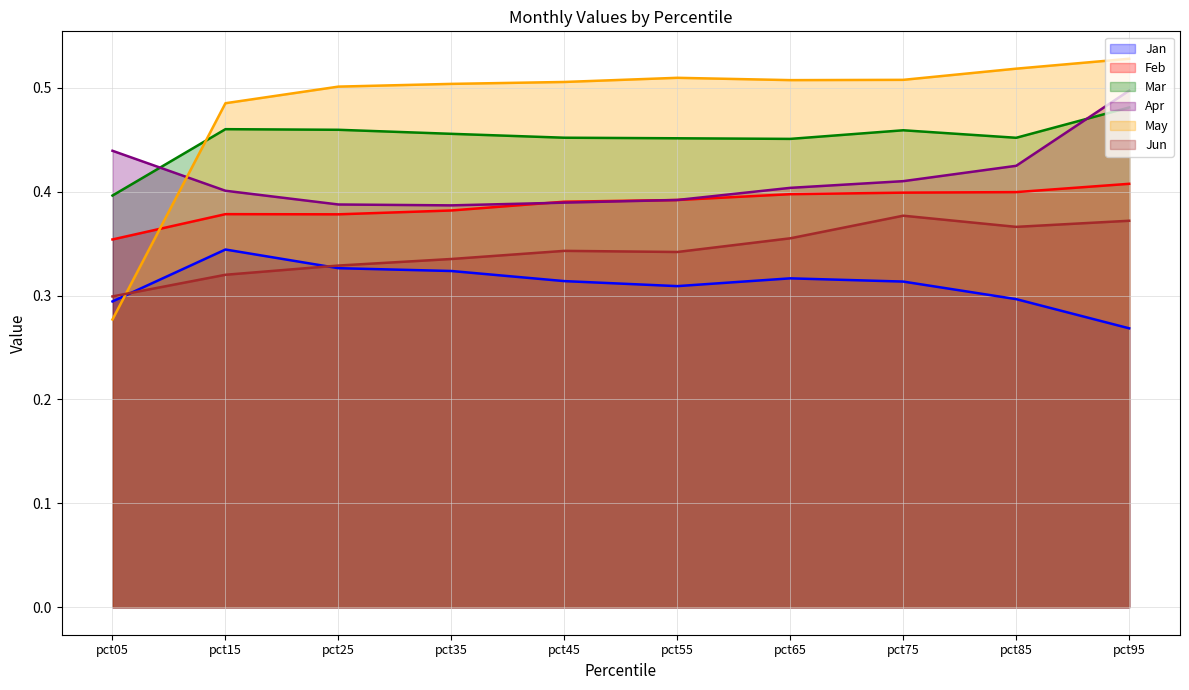

What is the difference between the highest and lowest values at pct05?

0.2